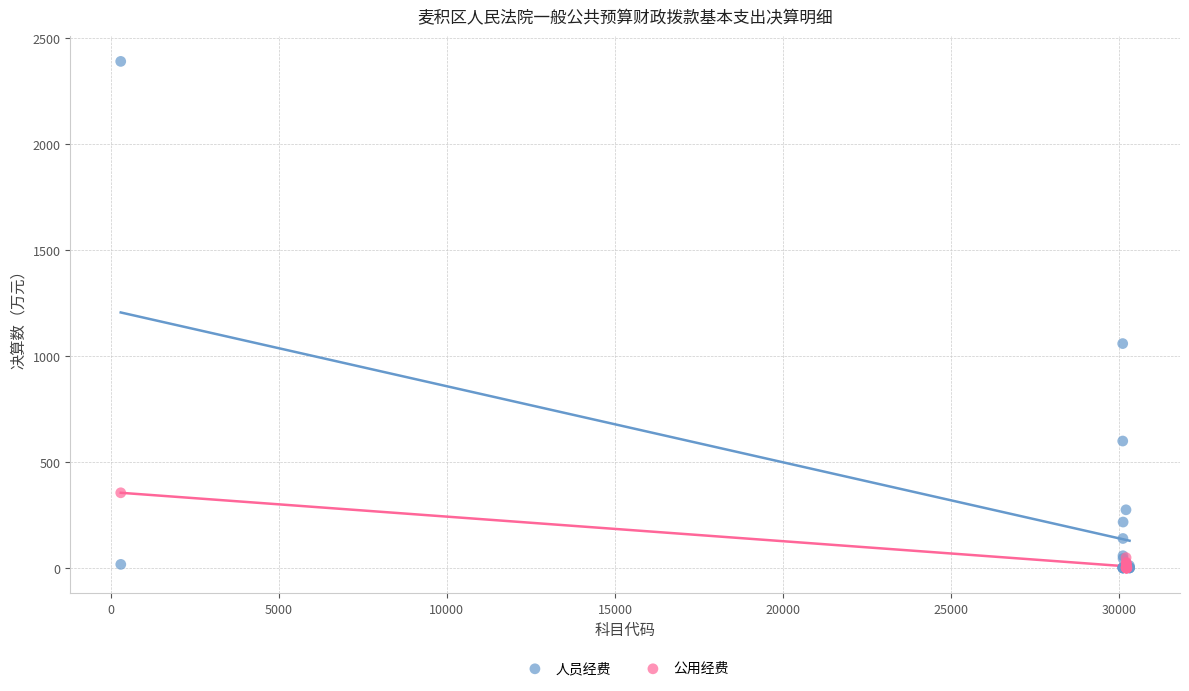

Which series has the widest spread of Y values?

人员经费